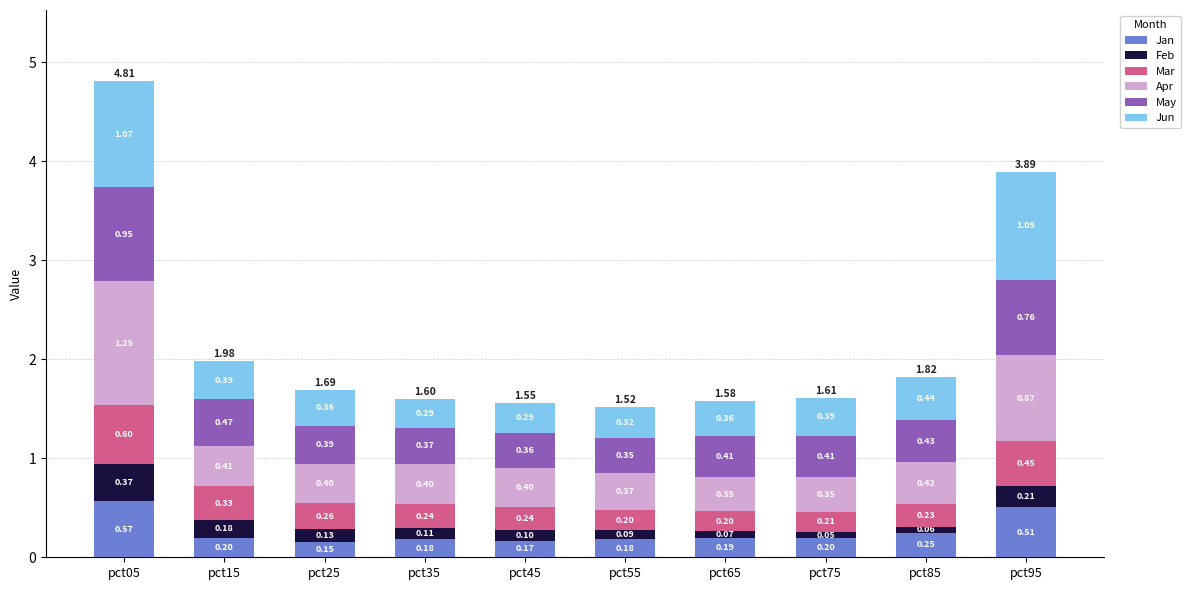

What is the sum of the Jan values at pct75 and pct35?

0.4